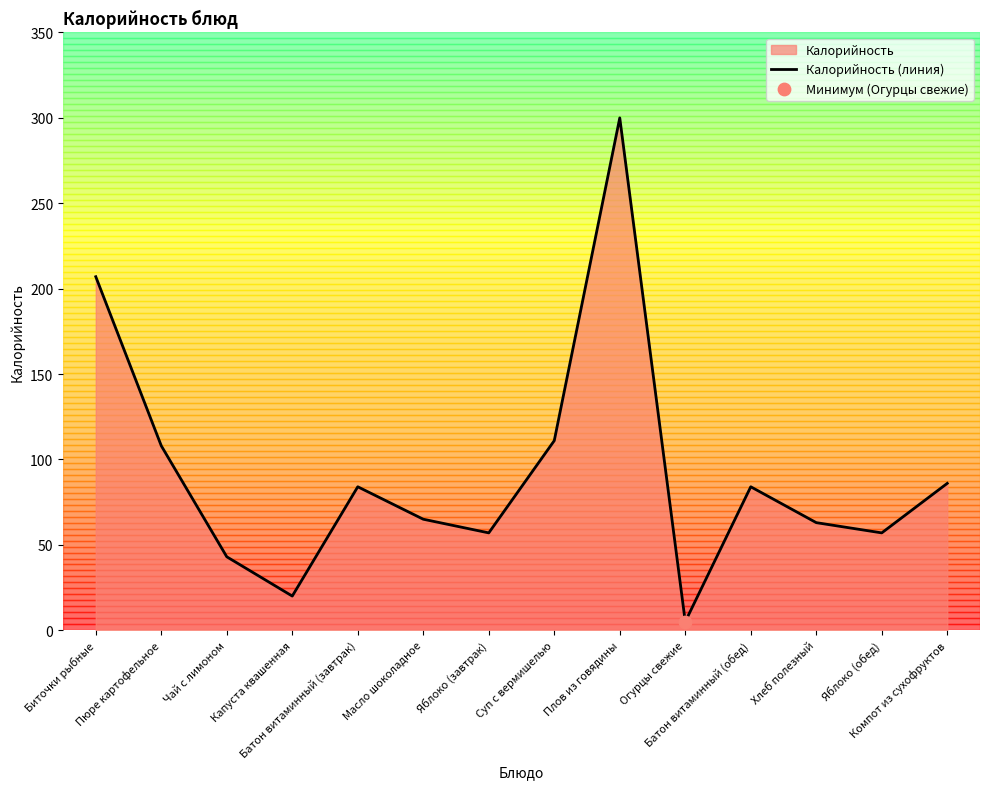

Between Батон витаминный (завтрак) and Хлеб полезный, which is larger?

Батон витаминный (завтрак)